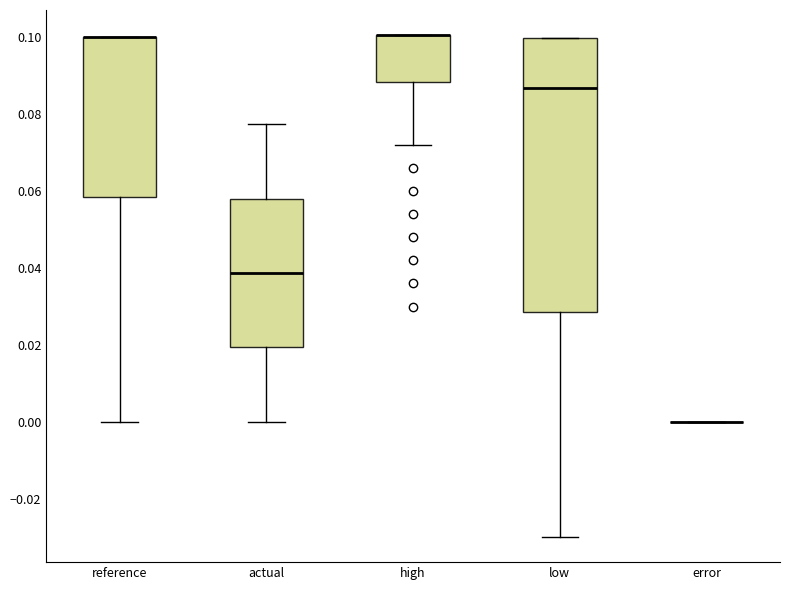

Reading left to right, read every box against the y-axis: the position of its median line, the range the box covers, and the ends of its whiskers. The values are not printed on the chart, so give them approximately, as read against the axis.

reference: median 0.100 (drawn on the box's upper edge), box 0.058 to 0.100, whiskers 0.000 to 0.100
actual: median 0.038, box 0.020 to 0.058, whiskers 0.000 to 0.078
high: median 0.100 (drawn on the box's upper edge), box 0.088 to 0.100, whiskers 0.072 to 0.100
low: median 0.086, box 0.028 to 0.100, whiskers -0.030 to 0.100
error: box collapsed to a line at 0.000, whiskers 0.000 to 0.000